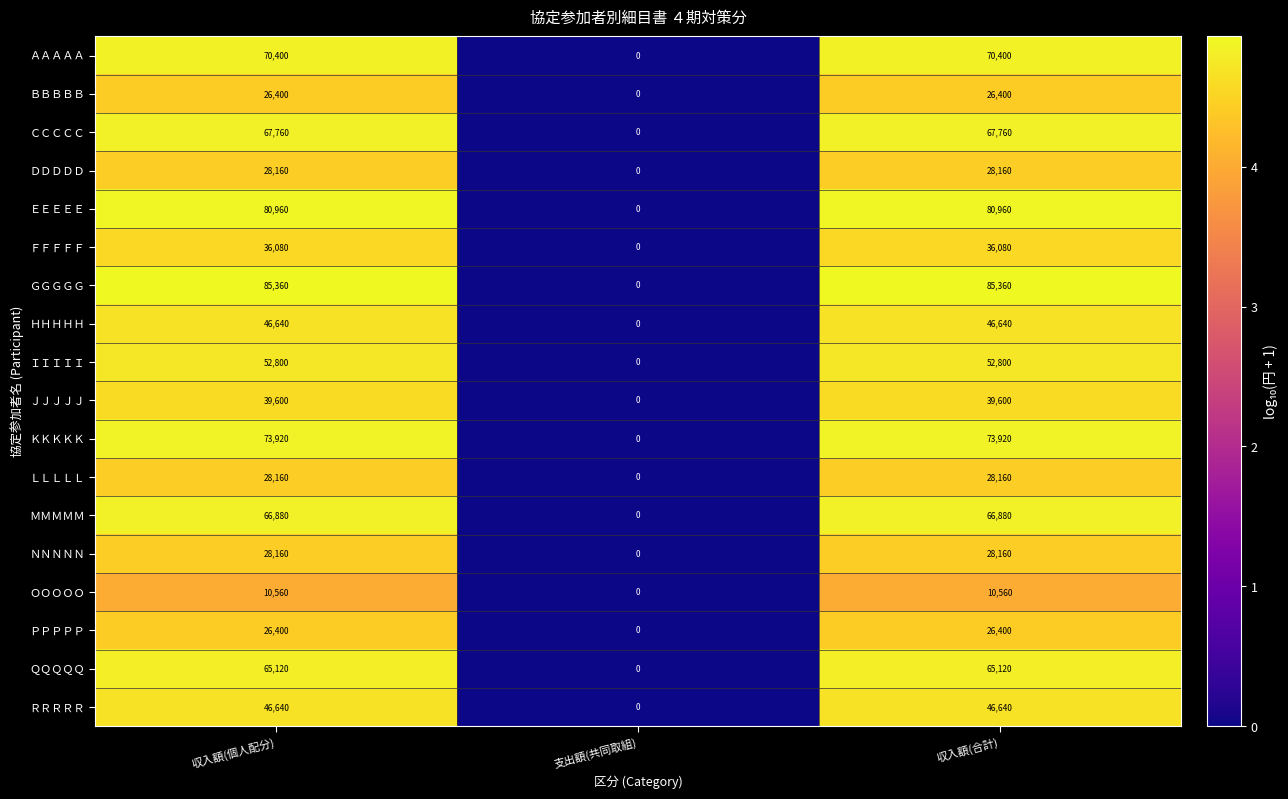

What is the sum of the ＭＭＭＭＭ values at 支出額(共同取組) and 収入額(合計)?

66880